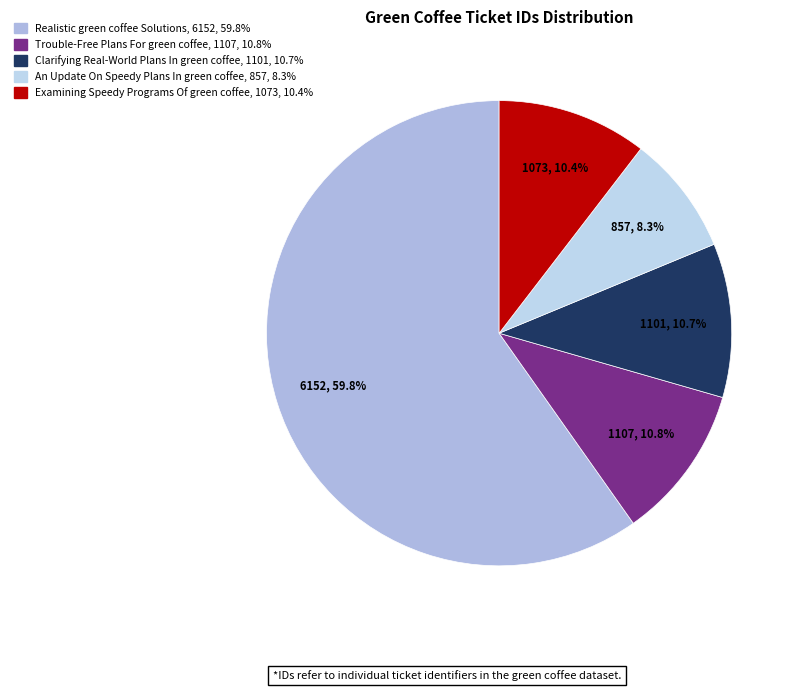

To the nearest percent, what percentage of the pie is Examining Speedy Programs Of green coffee?

10%